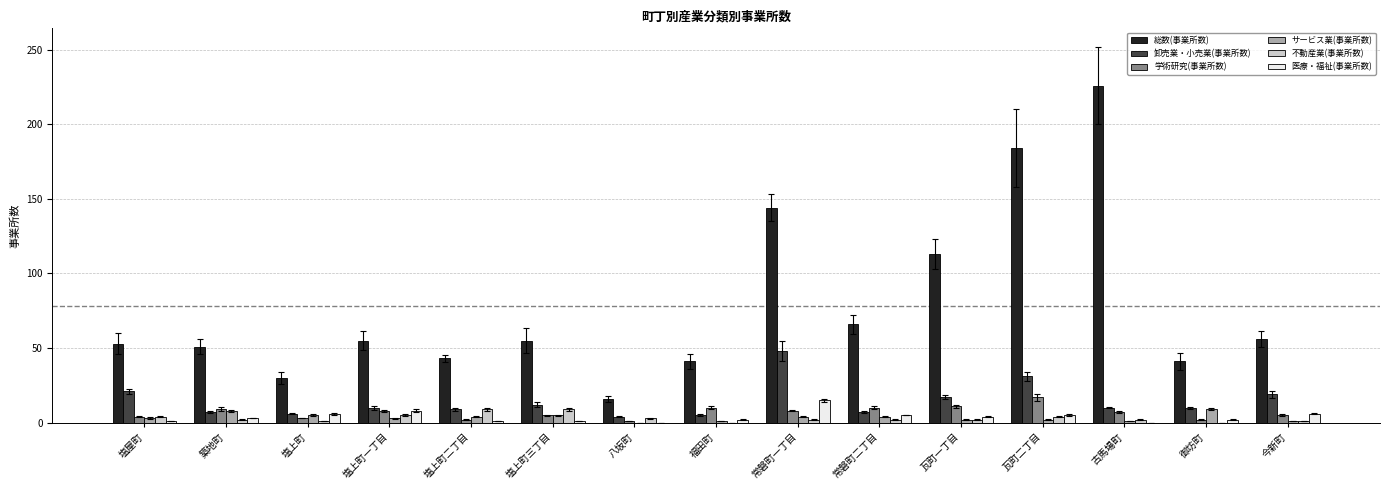

Count the number of categories in the chart.

15